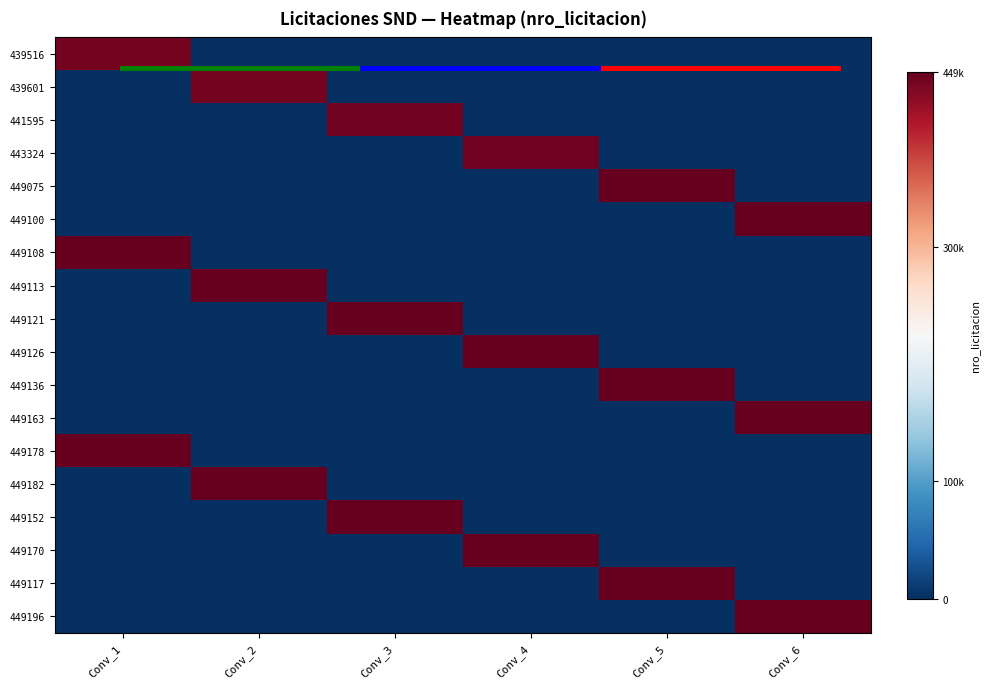

The 449152 series shows 0 at Conv_2. True or false?

True